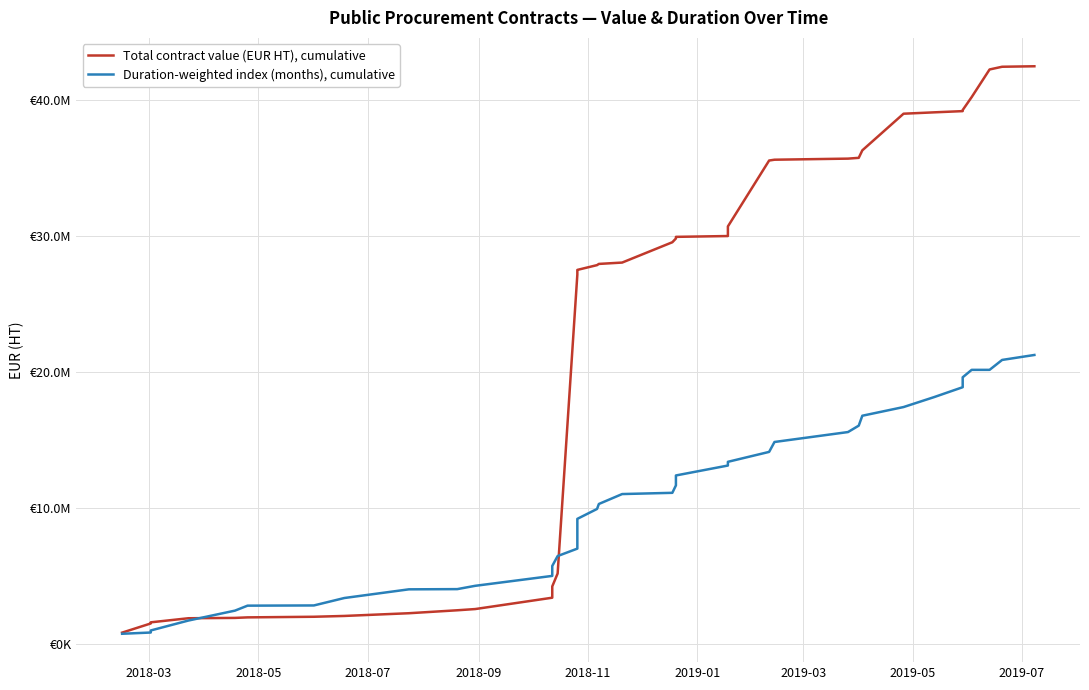

Which series ends up on top after the final intersection of Total contract value (EUR HT), cumulative and Duration-weighted index (months), cumulative?

Total contract value (EUR HT), cumulative